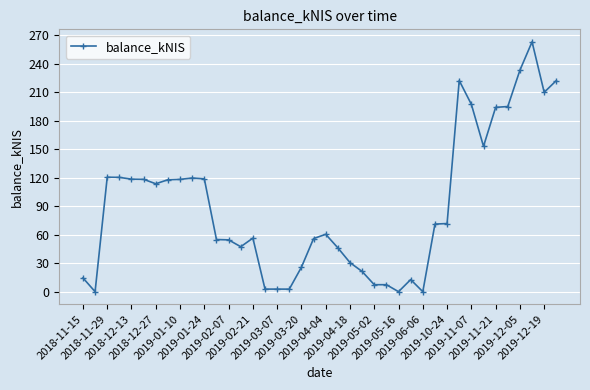

What is the average value?

90.1